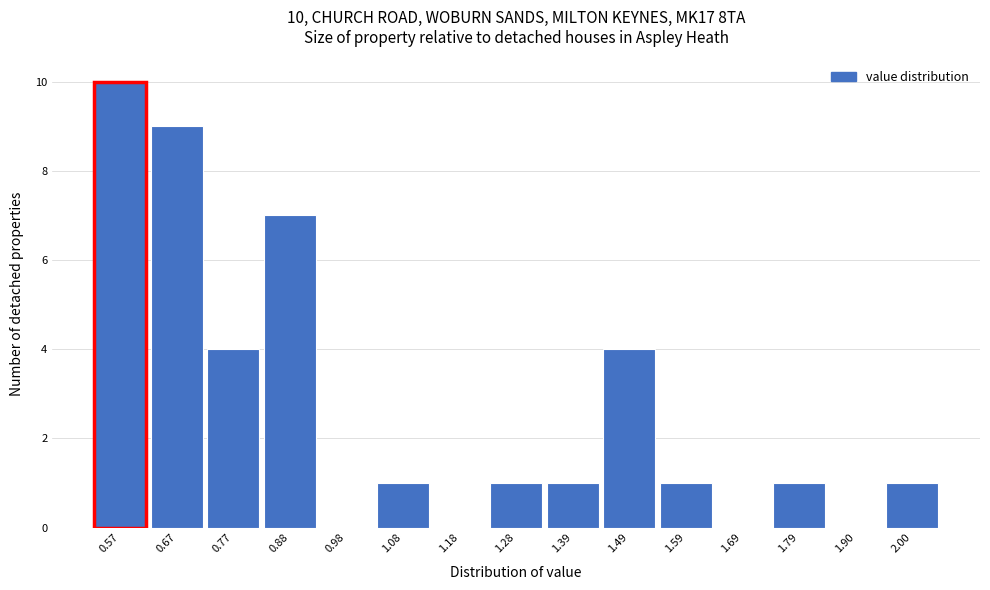

Reading left to right, extract all data points from this chart.

0.57=10	0.67=9	0.77=4	0.88=7	0.98=0	1.08=1	1.18=0	1.28=1	1.39=1	1.49=4	1.59=1	1.69=0	1.79=1	1.90=0	2.00=1